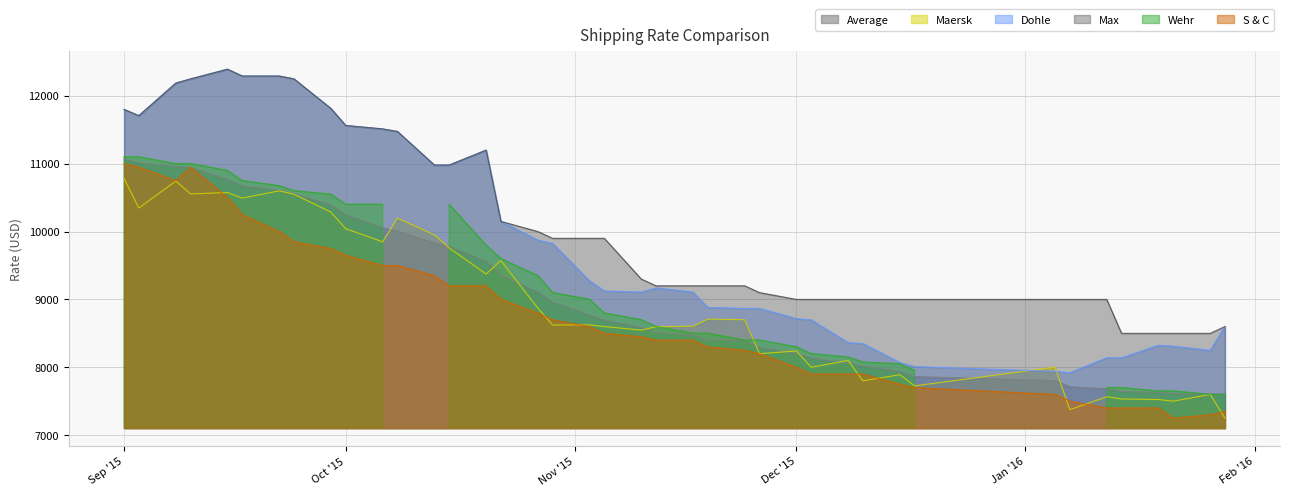

Between 08.10.2015 and 13.10.2015, which is larger?

08.10.2015